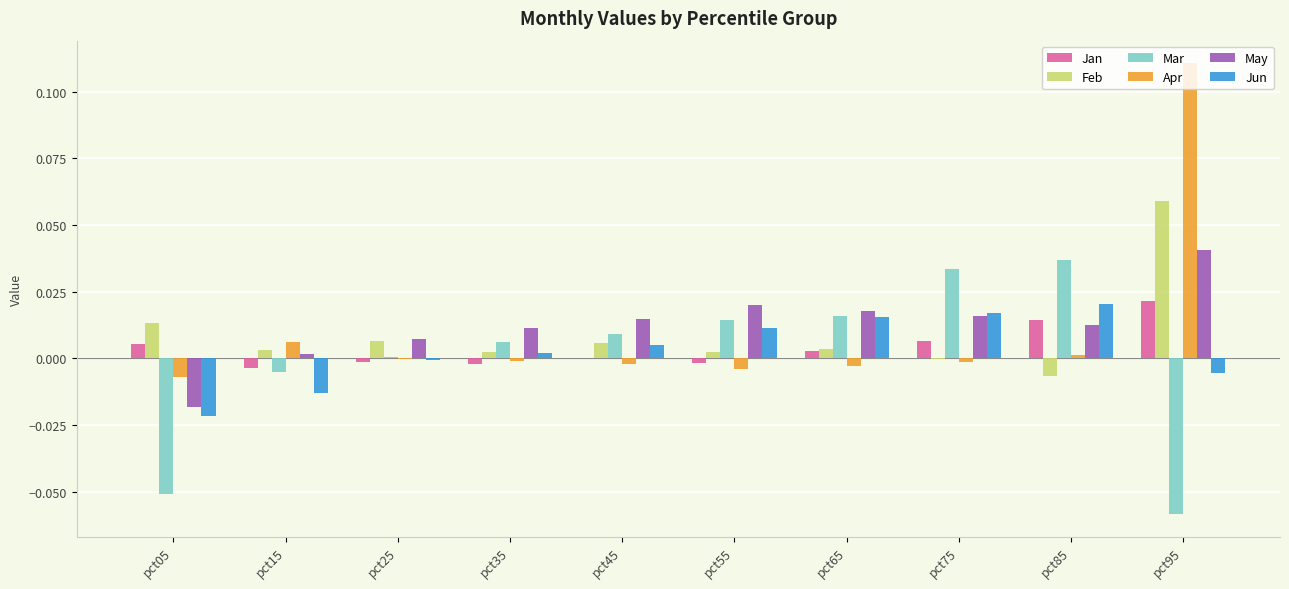

Which series has the largest total across all categories?

May